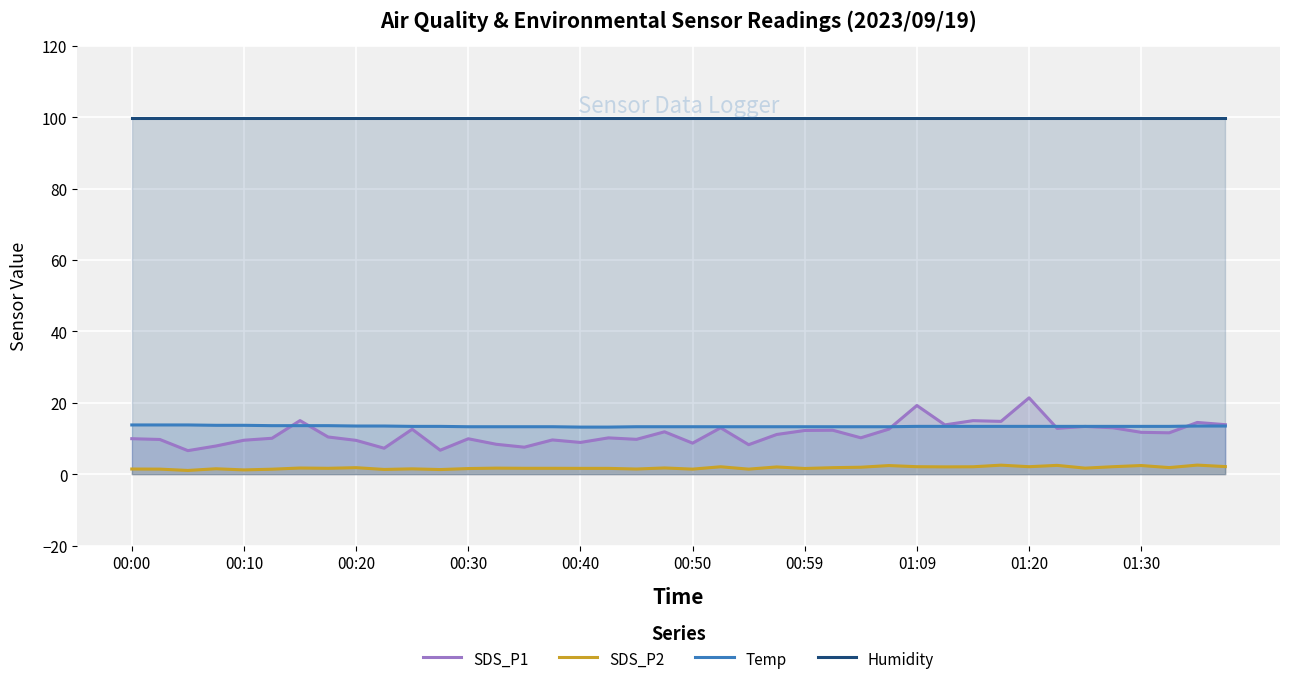

True or false: SDS_P2 and SDS_P1 intersect in this chart.

False